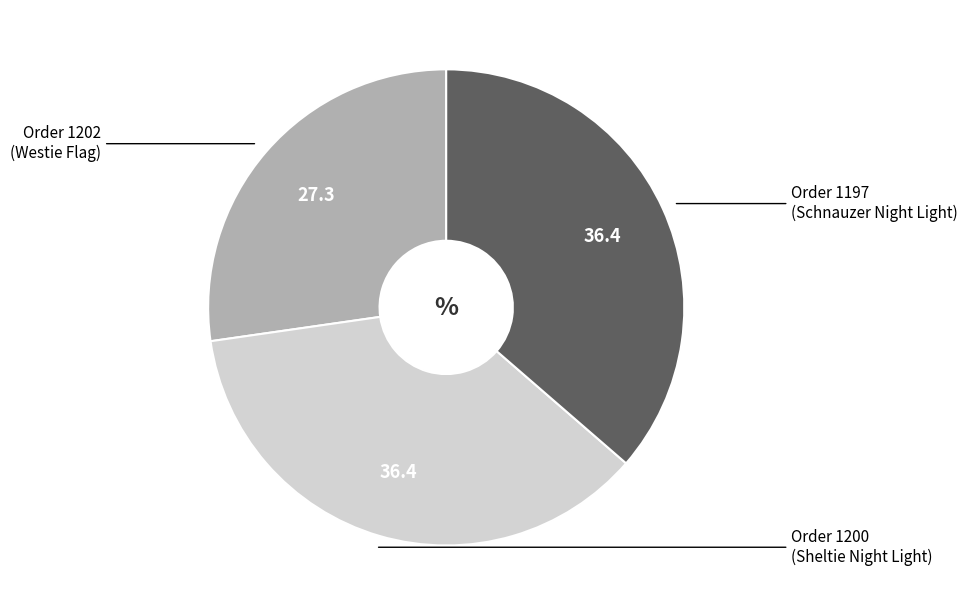

Does any single category account for the majority?

No